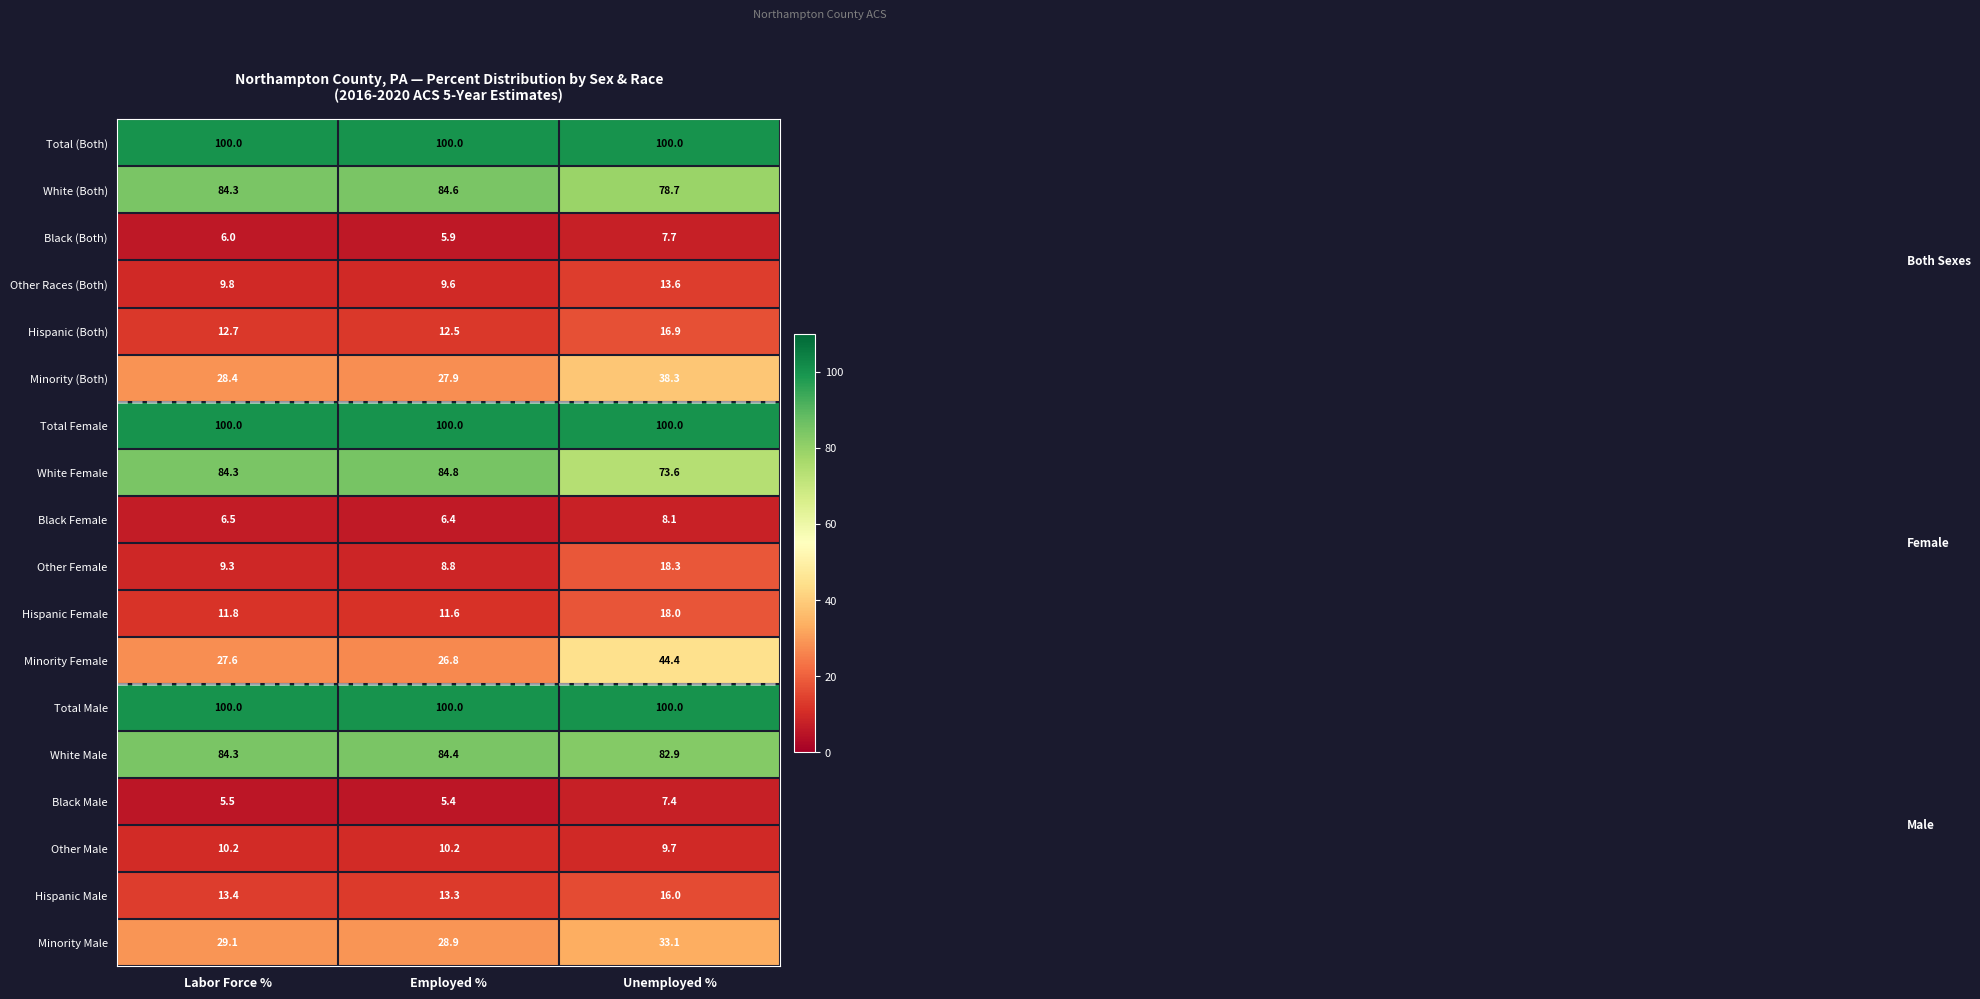

What is the difference between the maximum and minimum values in the Minority Male series?

4.2